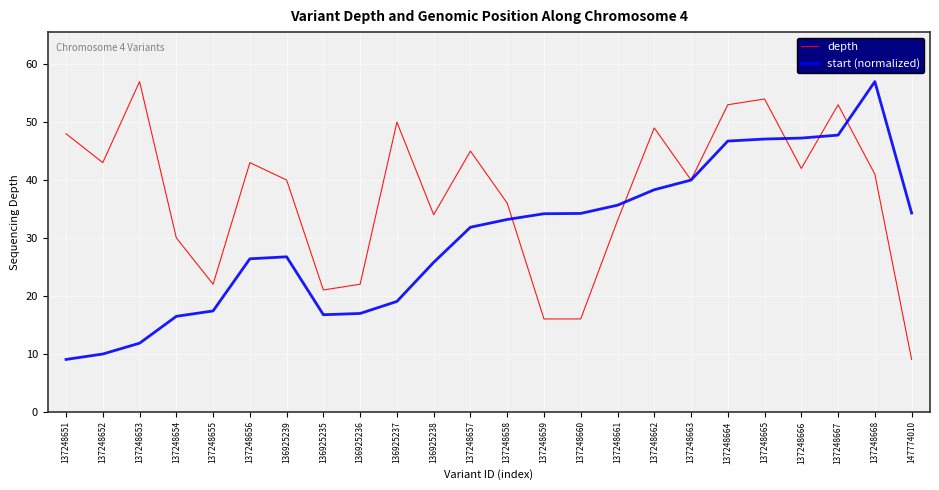

What is the difference between the maximum and minimum values in the depth series?

48.0